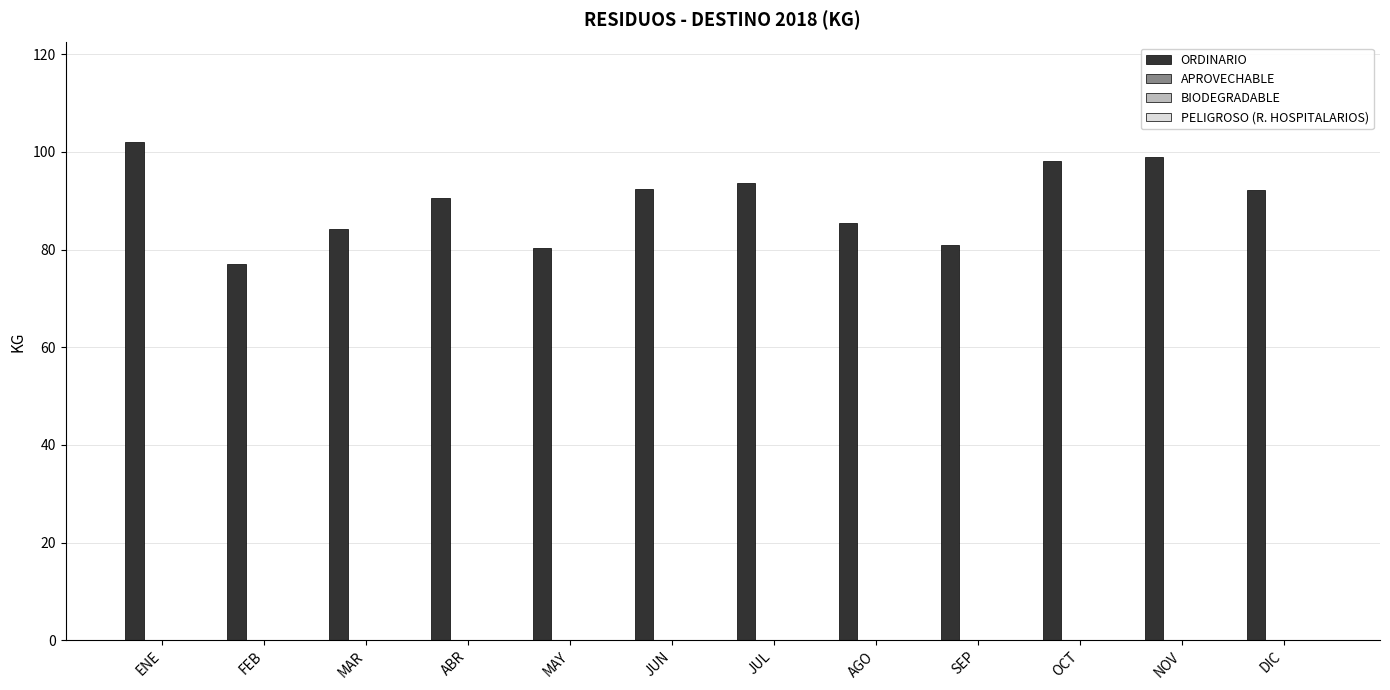

What is the greatest value displayed?

102.0